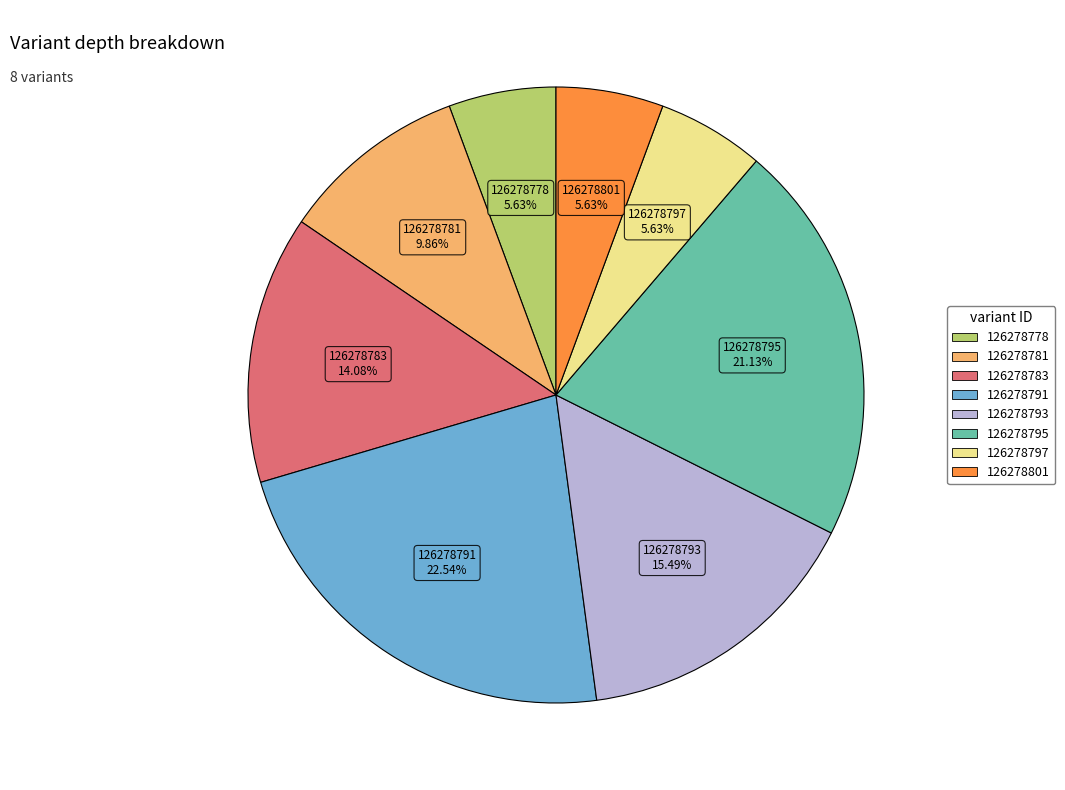

Approximately how many times larger is the value at 126278793 compared to 126278783?

1.1